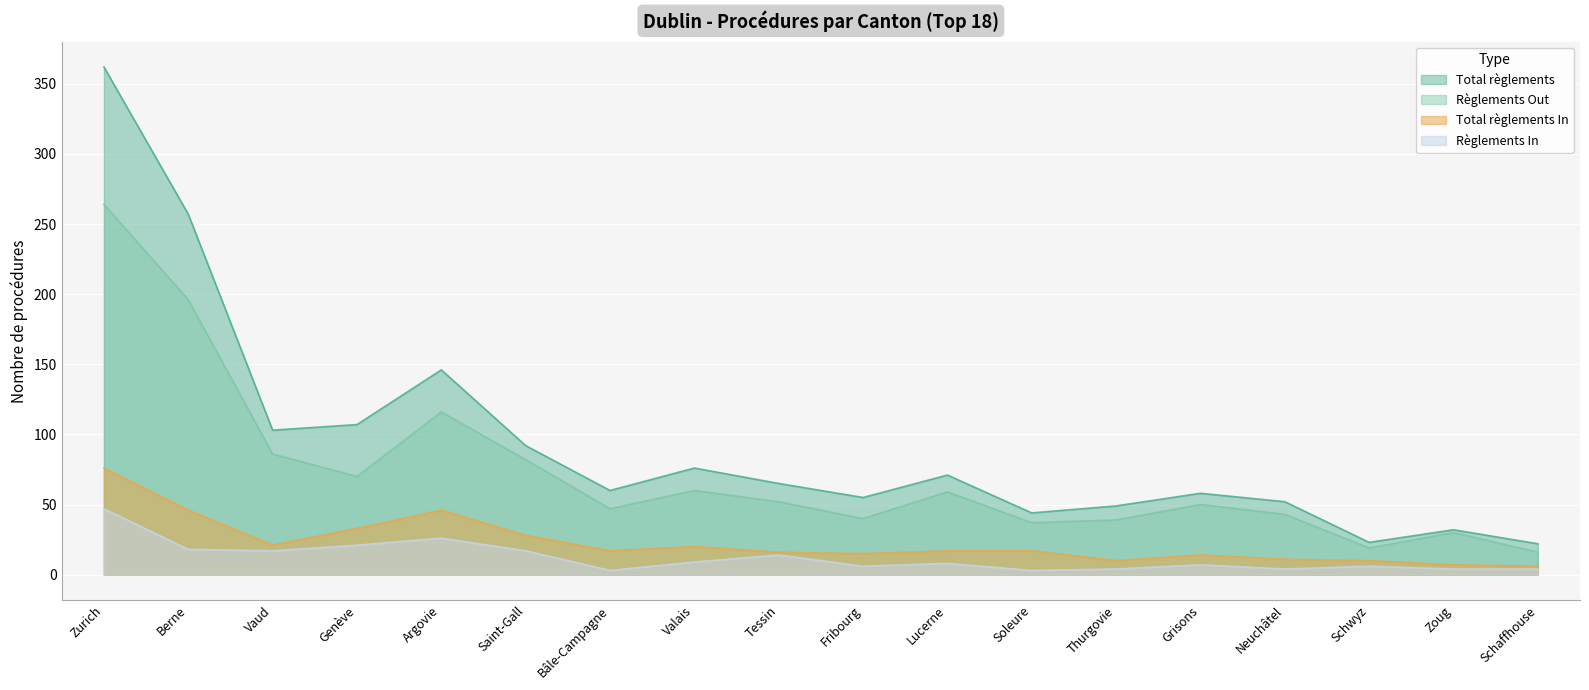

Reading left to right, transcribe all the data shown in this chart.

Total règlements: 362	257	103	107	146	92	60	76	65	55	71	44	49	58	52	23	32	22
Règlements Out: 264	196	86	70	116	82	47	60	52	40	59	37	39	50	43	19	30	16
Total règlements In: 76	46	21	33	46	28	17	20	16	15	17	17	10	14	11	10	7	6
Règlements In: 47	18	17	21	26	17	3	9	14	6	8	3	4	7	4	6	4	4